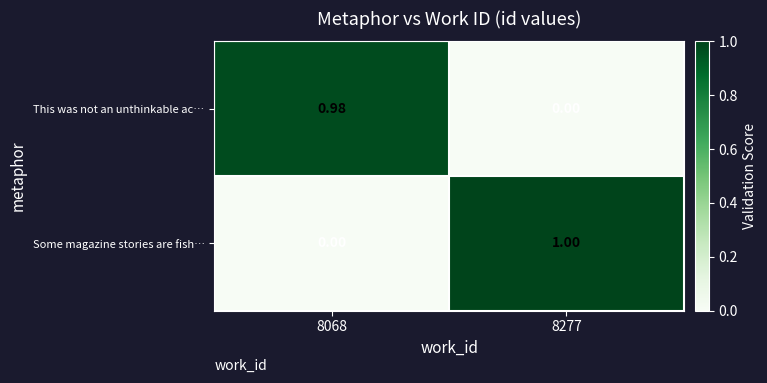

Which series has the largest total across all categories?

Some magazine stories are fish…